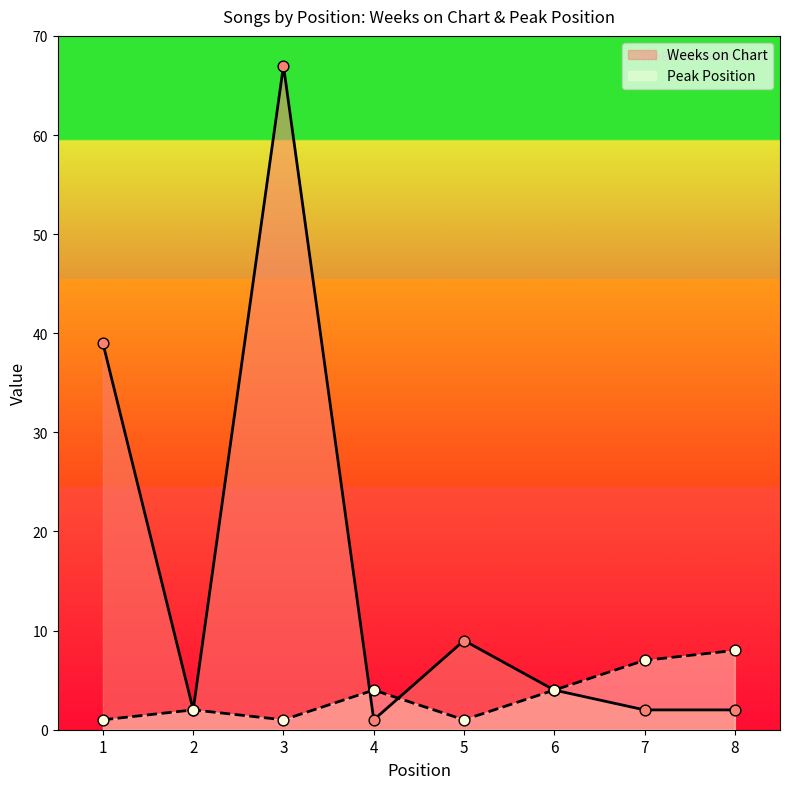

Which series has the largest total across all categories?

Weeks on Chart